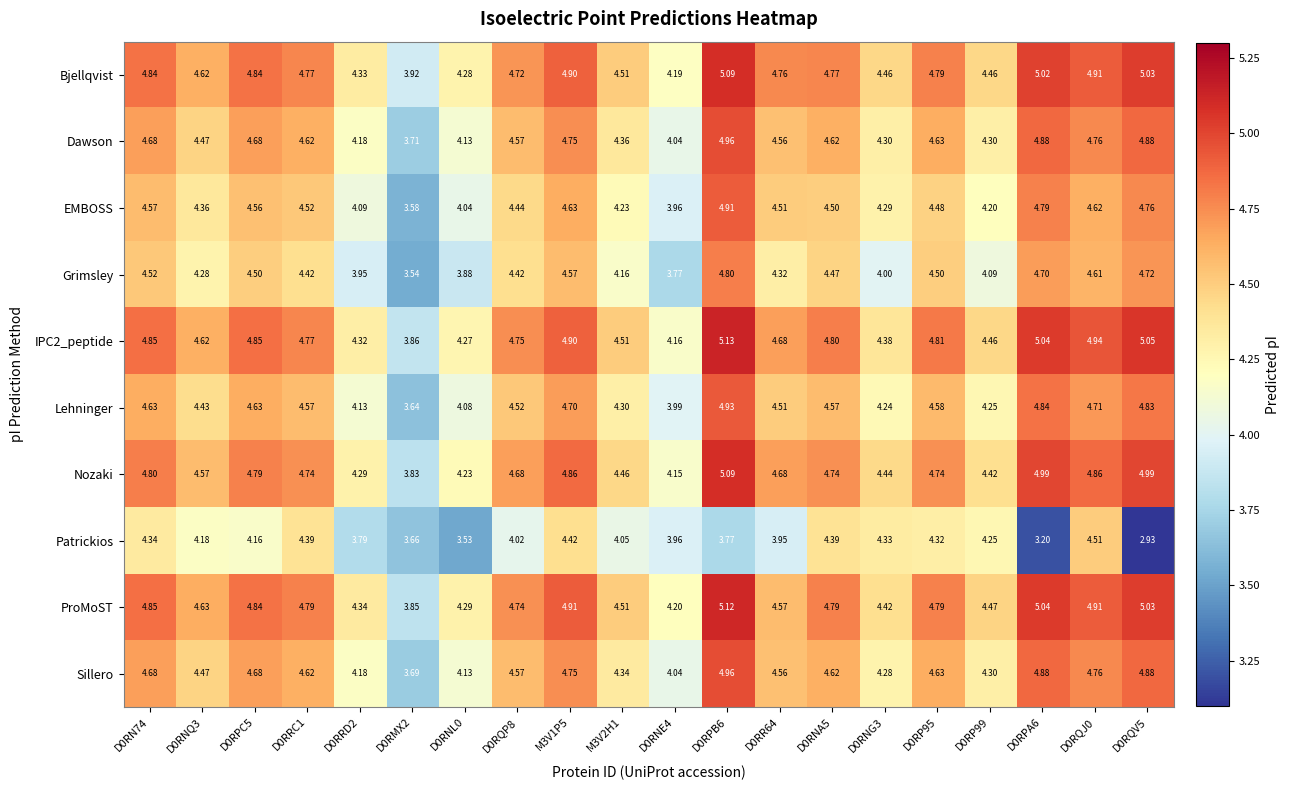

Which series changed the most between D0RNQ3 and D0RNL0?

Patrickios